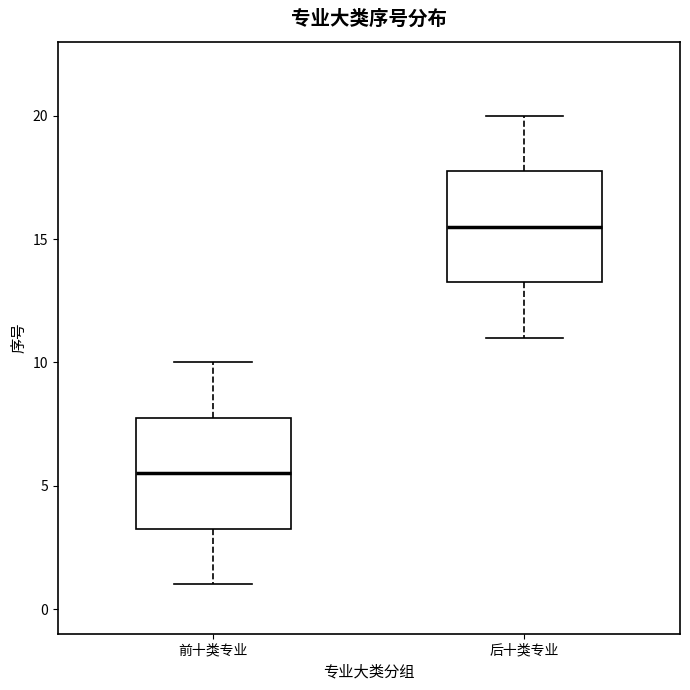

Which box has the lowest median line?

前十类专业